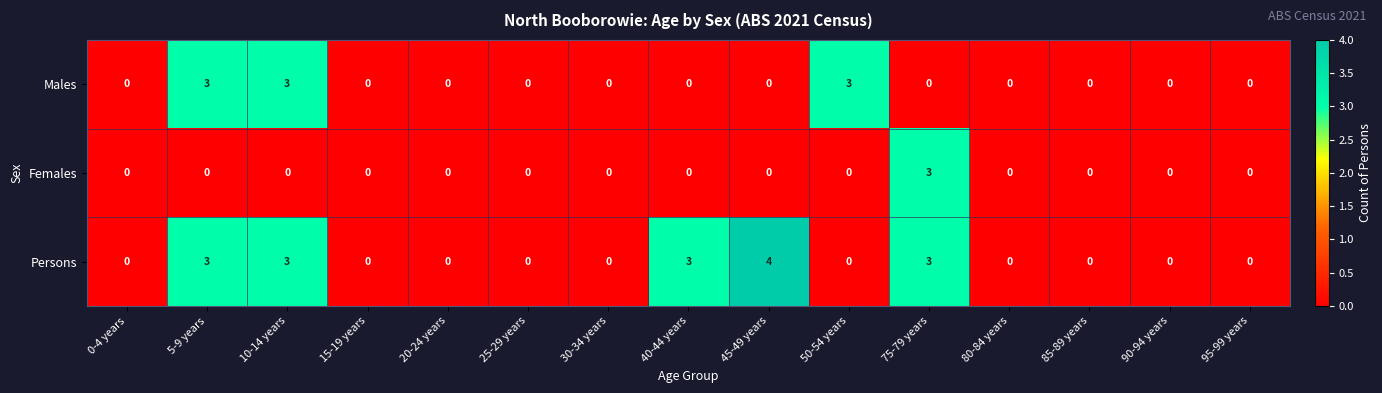

What is the difference between the maximum and minimum values in the Persons series?

4